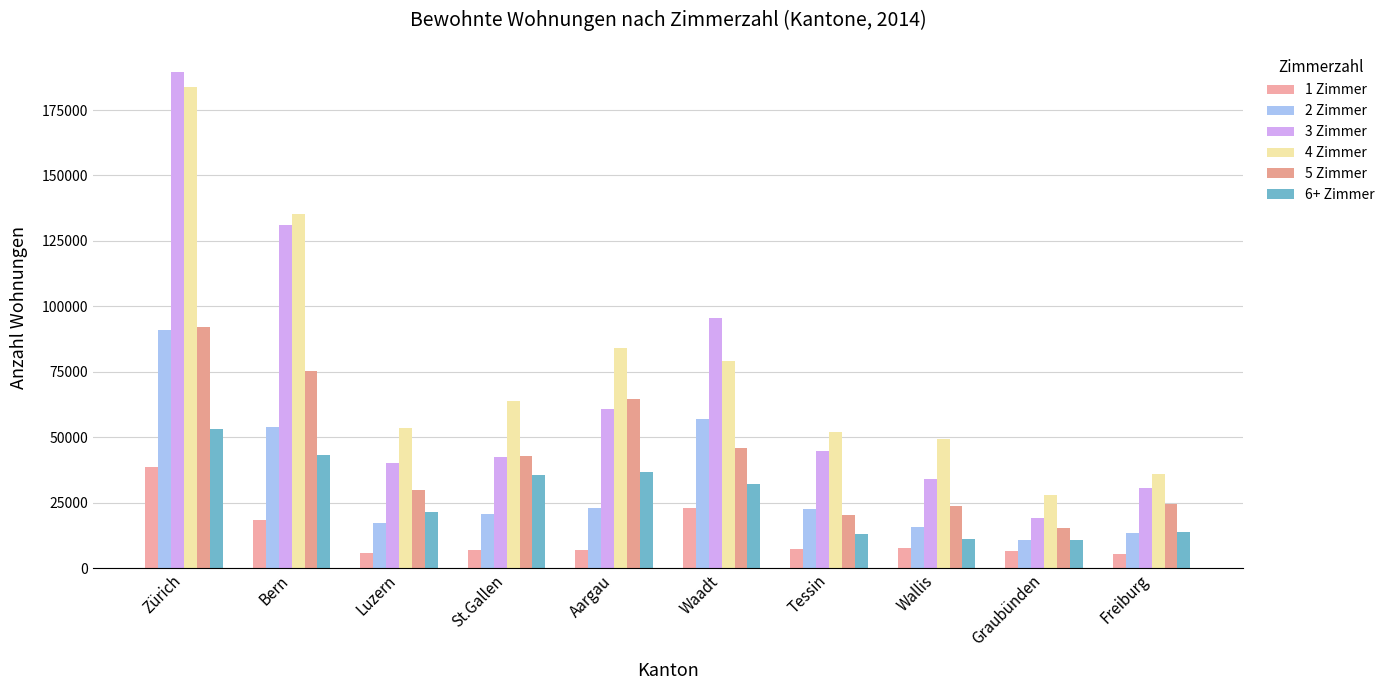

Reading left to right, transcribe all the data shown in this chart.

1 Zimmer: 38475	18327	5826	7038	6862	23157	7387	7870	6585	5525
2 Zimmer: 91048	53865	17311	20517	23103	56863	22729	15727	10777	13343
3 Zimmer: 189615	130932	40184	42592	60699	95542	44619	34083	19308	30485
4 Zimmer: 183896	135481	53427	63792	84064	79320	52012	49412	27864	35908
5 Zimmer: 92294	75316	29914	42749	64701	45822	20308	23830	15373	24359
6+ Zimmer: 53081	43283	21276	35545	36566	32056	12864	11095	10691	13679